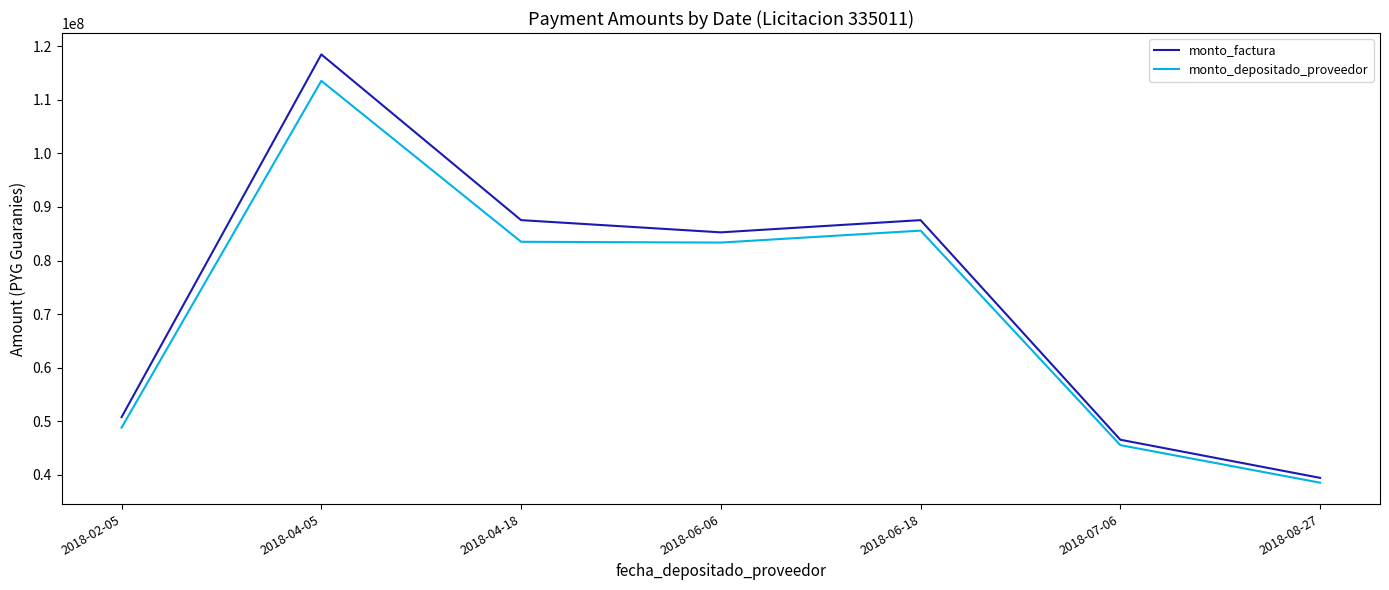

Does the chart have visible grid lines?

No